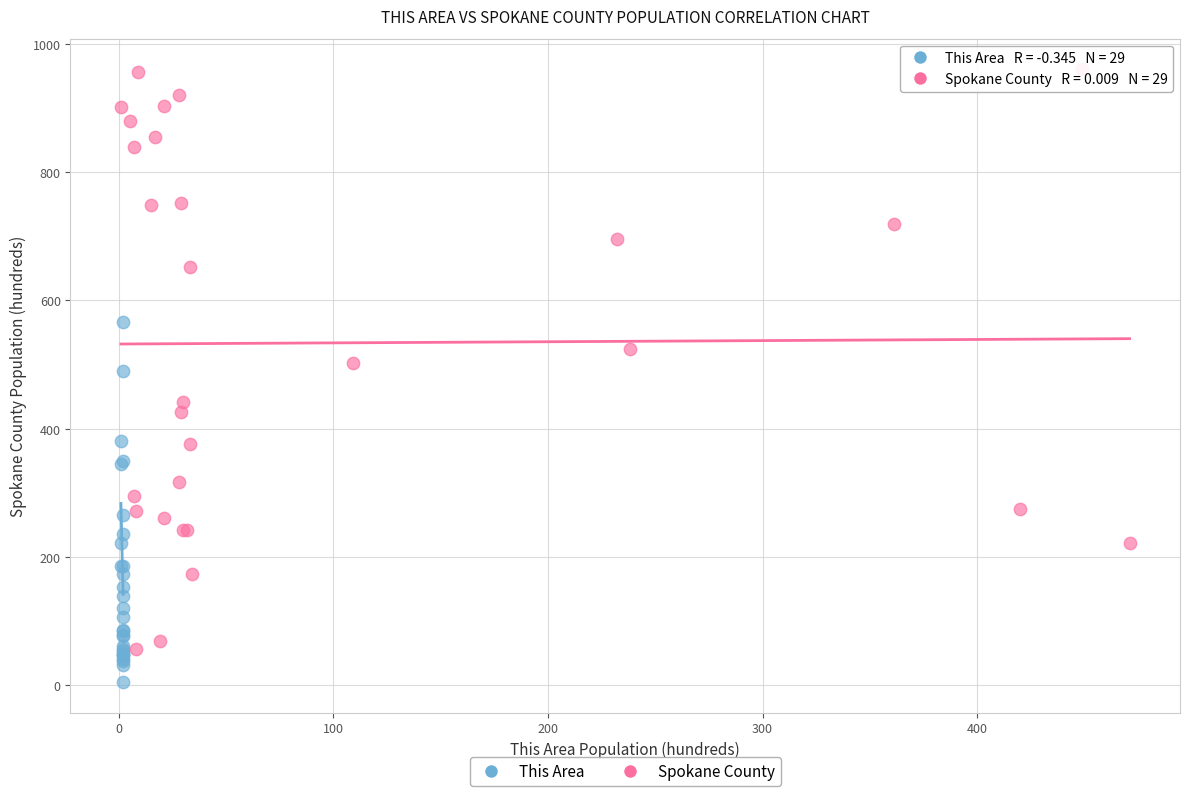

Which series contains the highest Y value?

Spokane County